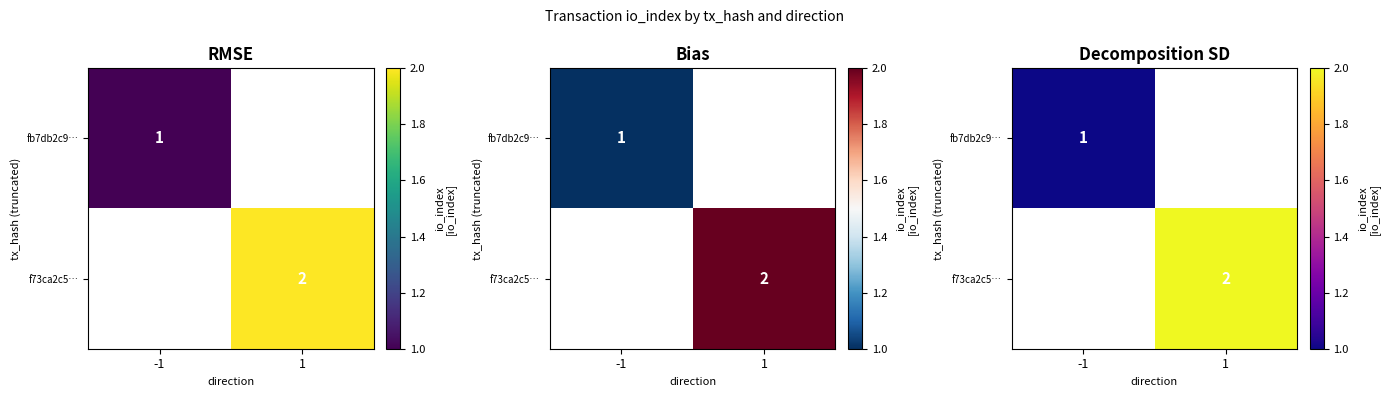

How many data points does each series have?

2